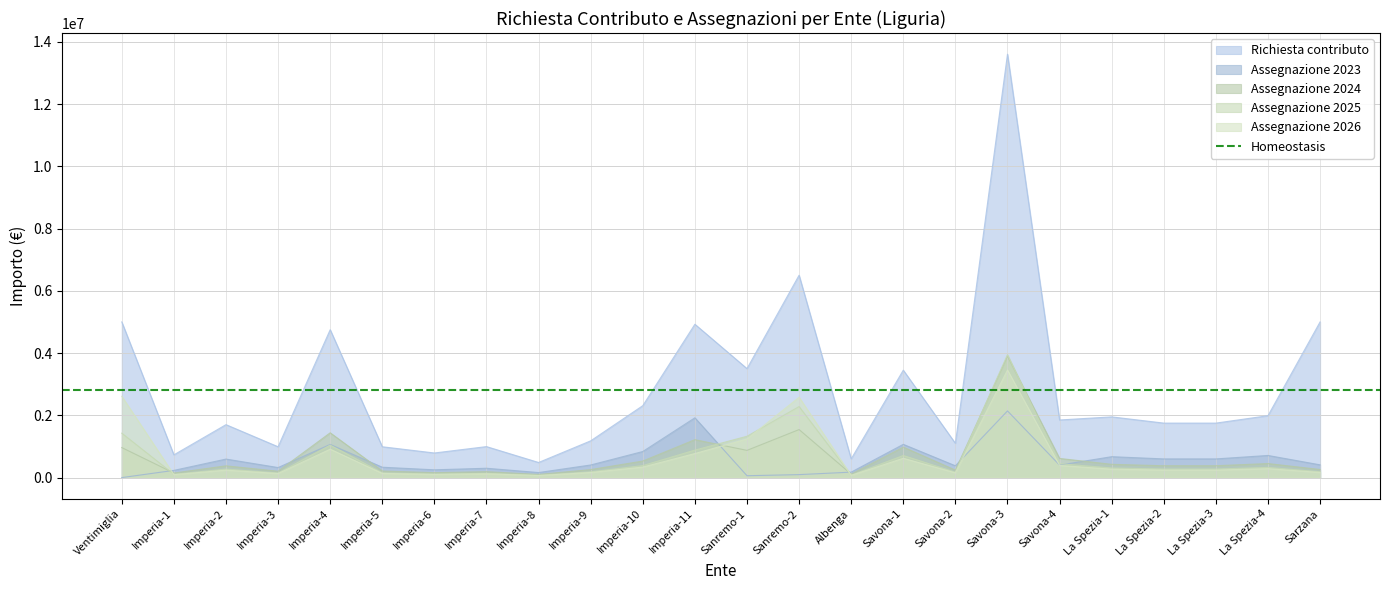

What is the maximum value shown in the chart?

13600000